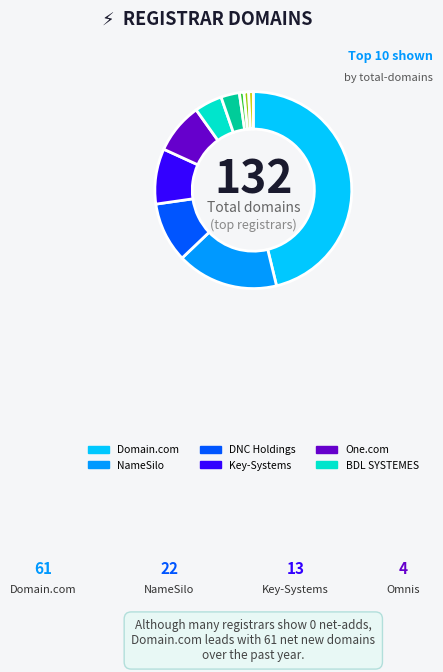

Is there any slice that represents more than half of the pie?

No